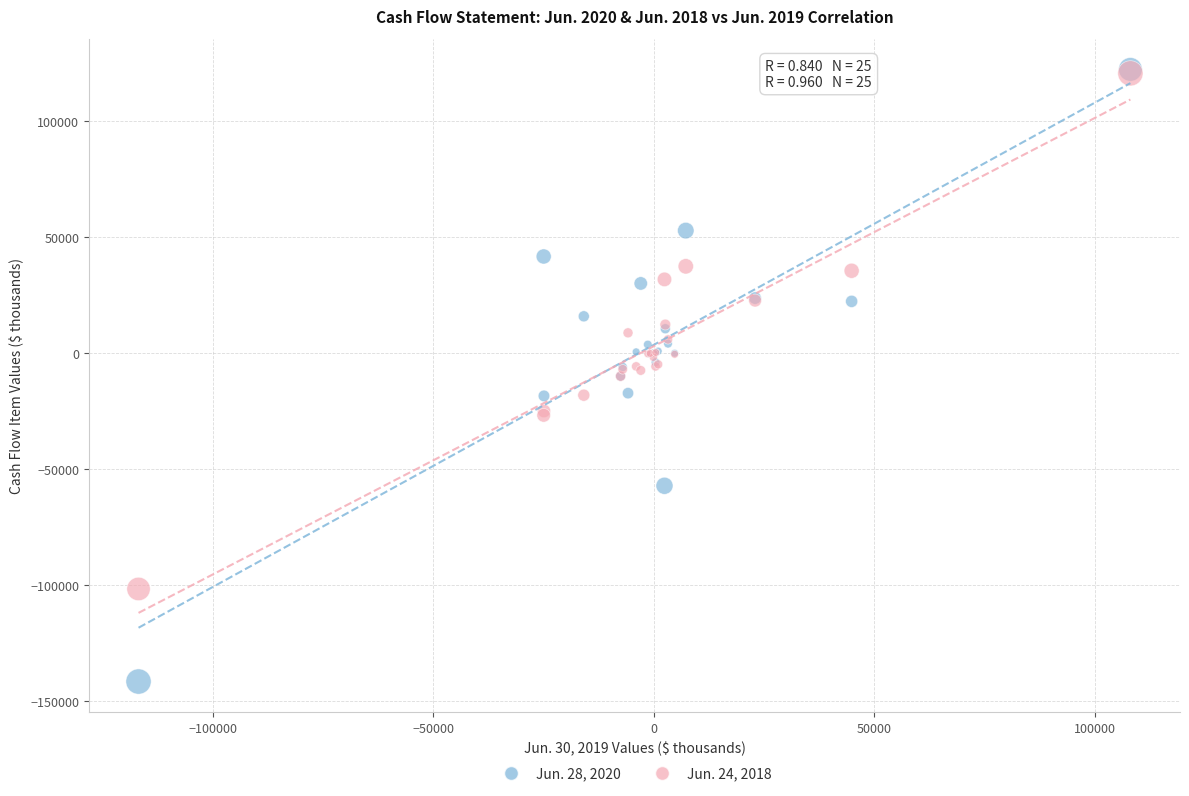

What are all the series names shown in the legend?

Jun. 28, 2020, Jun. 24, 2018